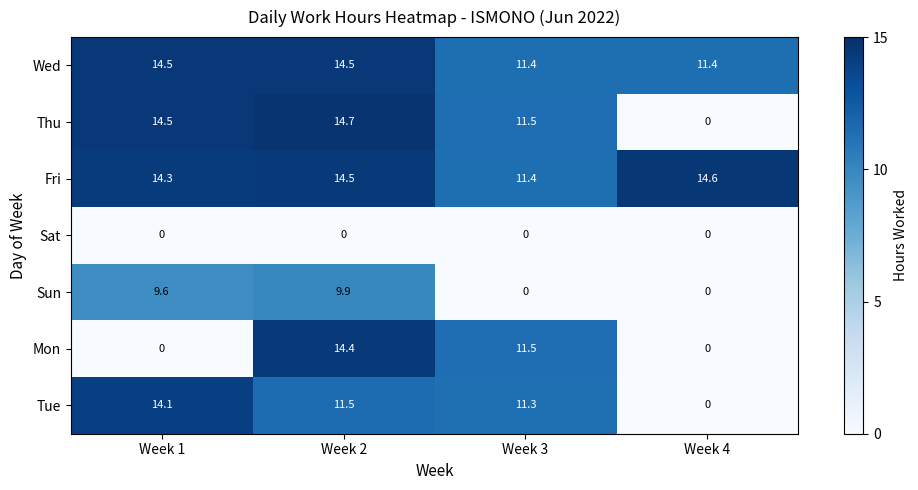

True or false: Wed has a value of 24.4 at Week 2.

False